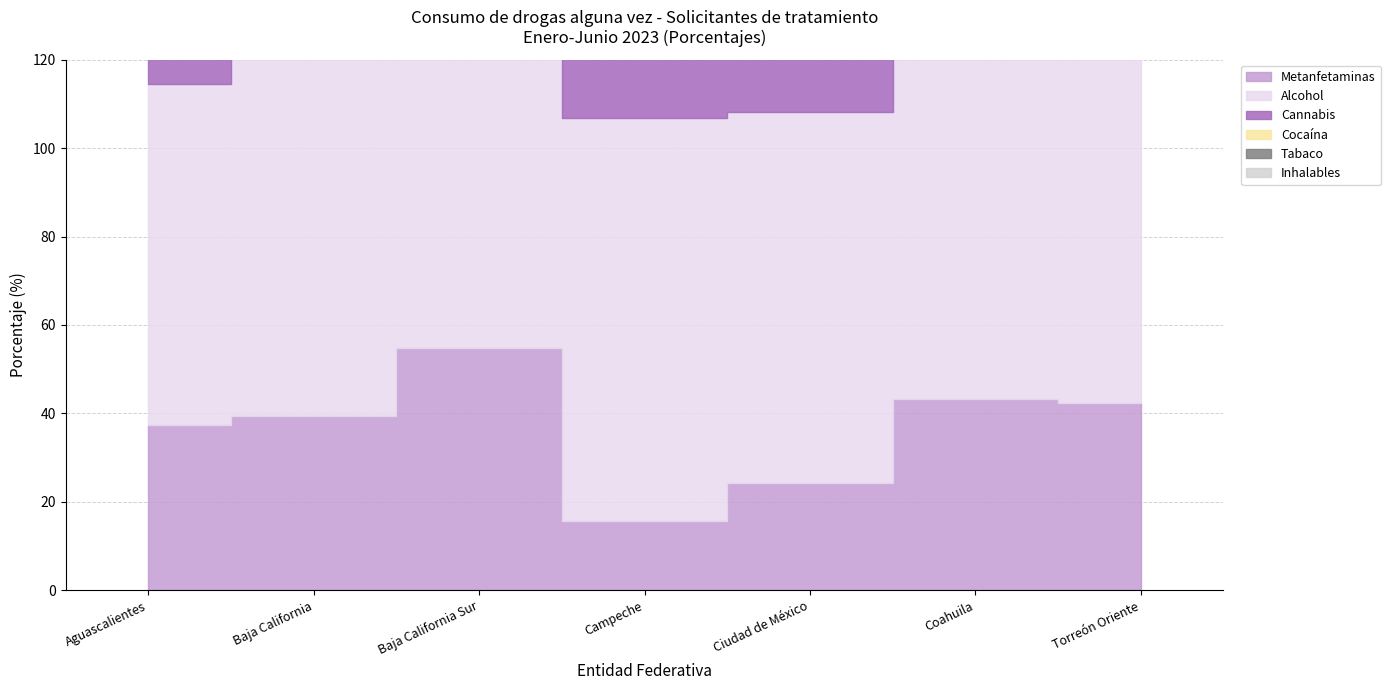

True or false: Inhalables has more than 0 points higher than both neighbors.

True